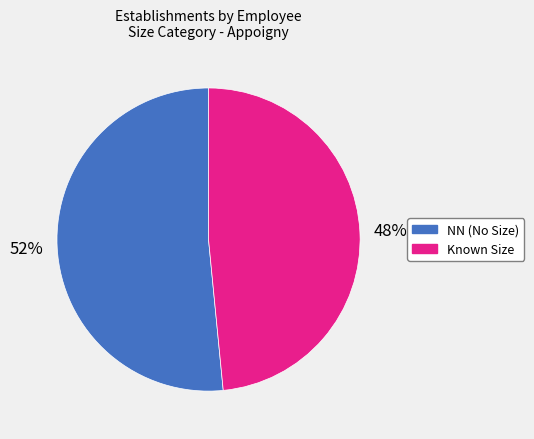

To the nearest percent, what is the average slice percentage?

50%